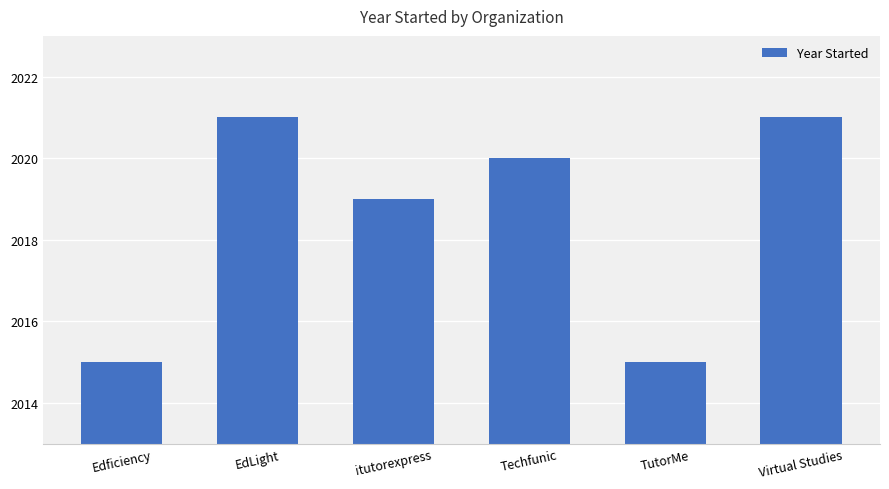

What is the ratio of the value at EdLight to the value at Techfunic?

1.0